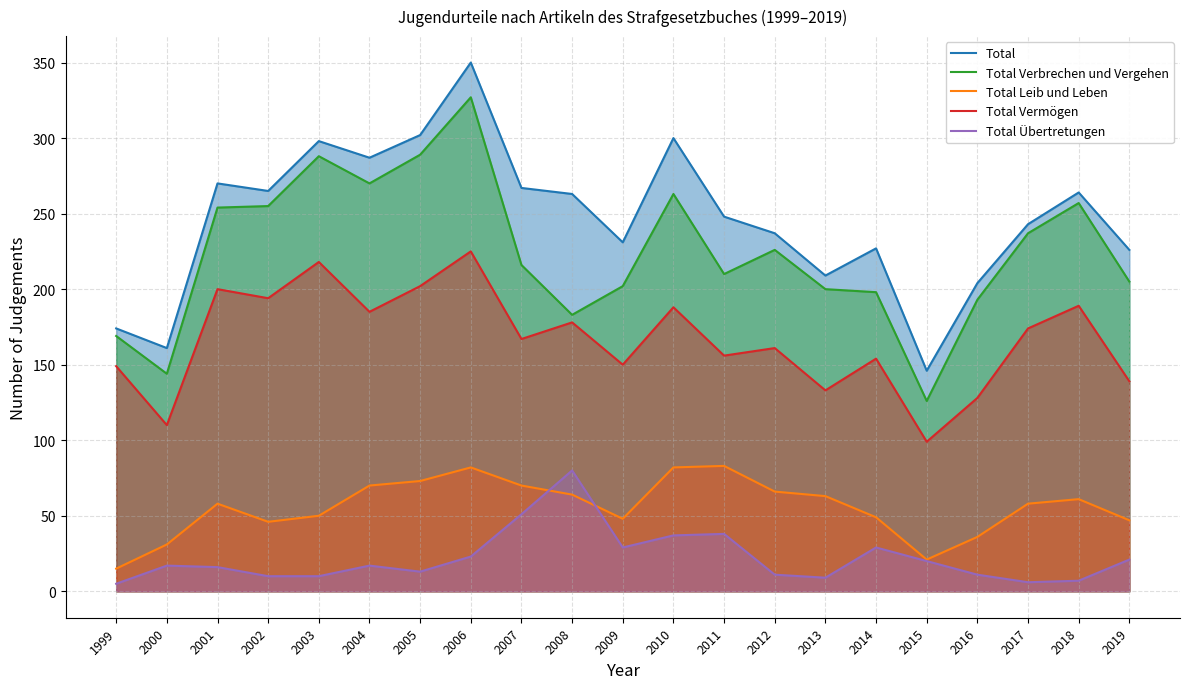

What is the difference between the second highest and second lowest values in the Total Vermögen series?

108